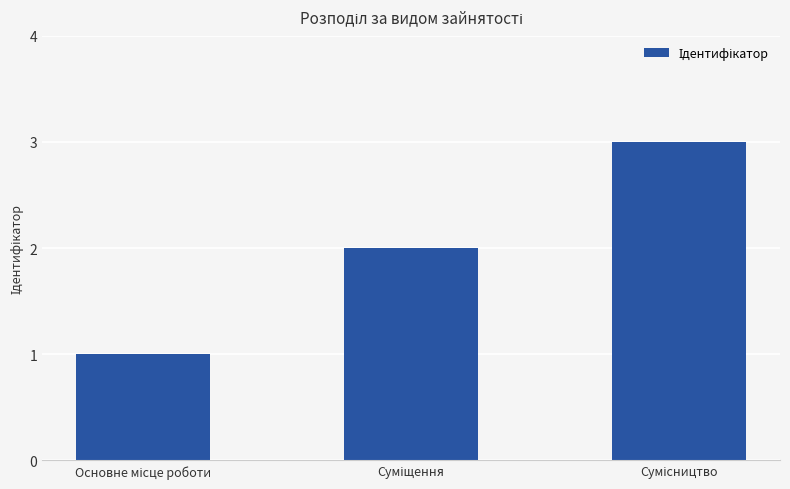

What is the sum of all values?

6